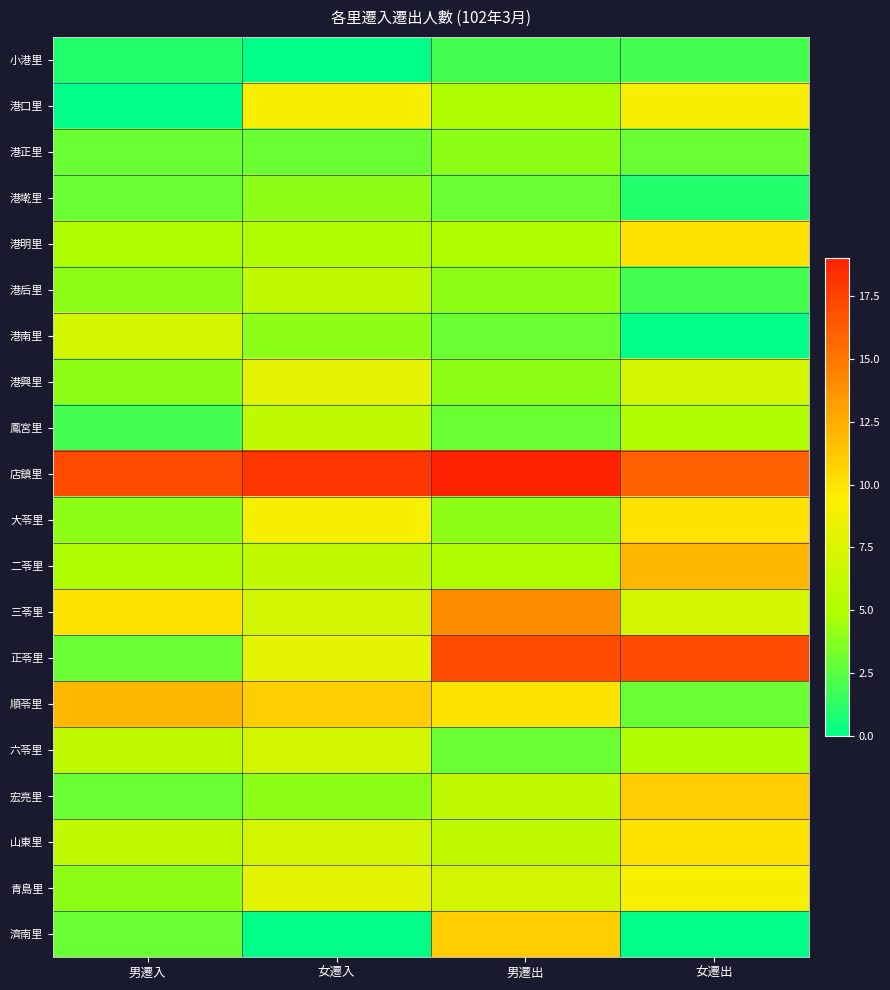

Rank the series at 女遷出 from highest to lowest value.

正苓里, 店鎮里, 二苓里, 宏亮里, 港明里, 大苓里, 山東里, 港口里, 青島里, 港興里, 三苓里, 鳳宮里, 六苓里, 港正里, 順苓里, 小港里, 港后里, 港墘里, 港南里, 濟南里